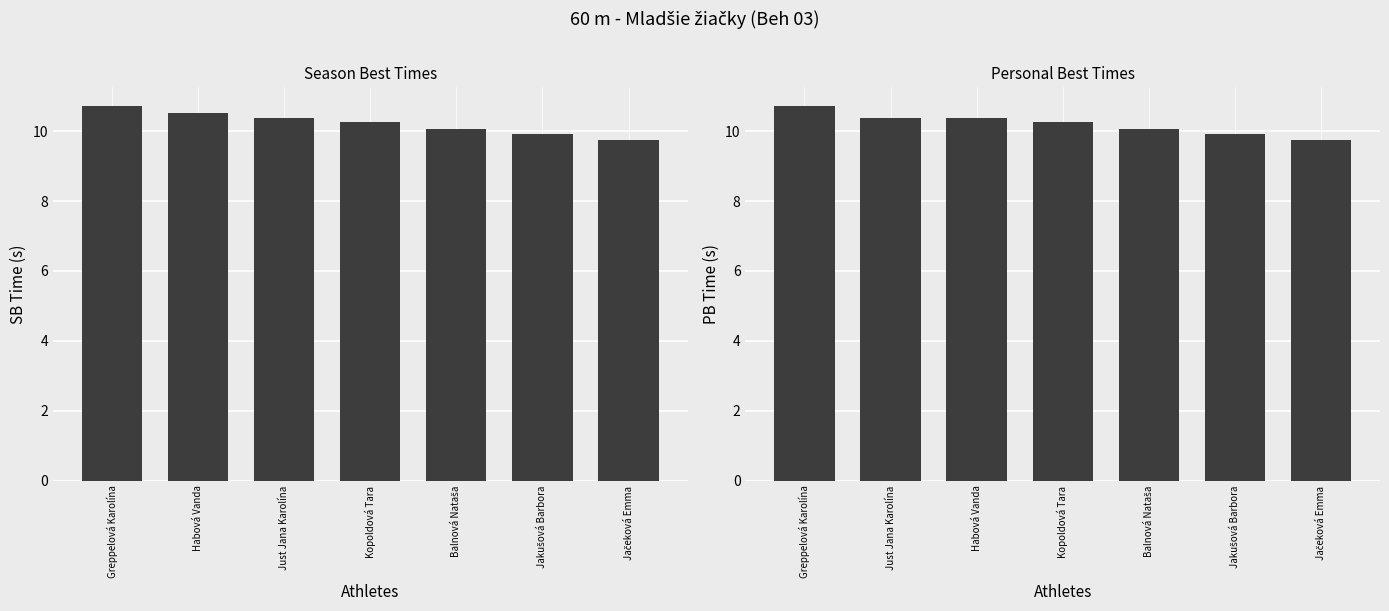

Where does the SB series first go above 10?

Greppelová Karolína